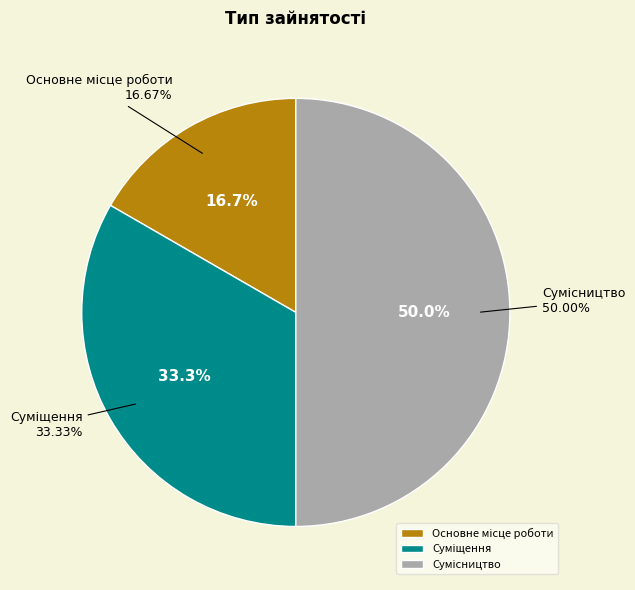

Between Суміщення and Сумісництво, which is larger?

Сумісництво